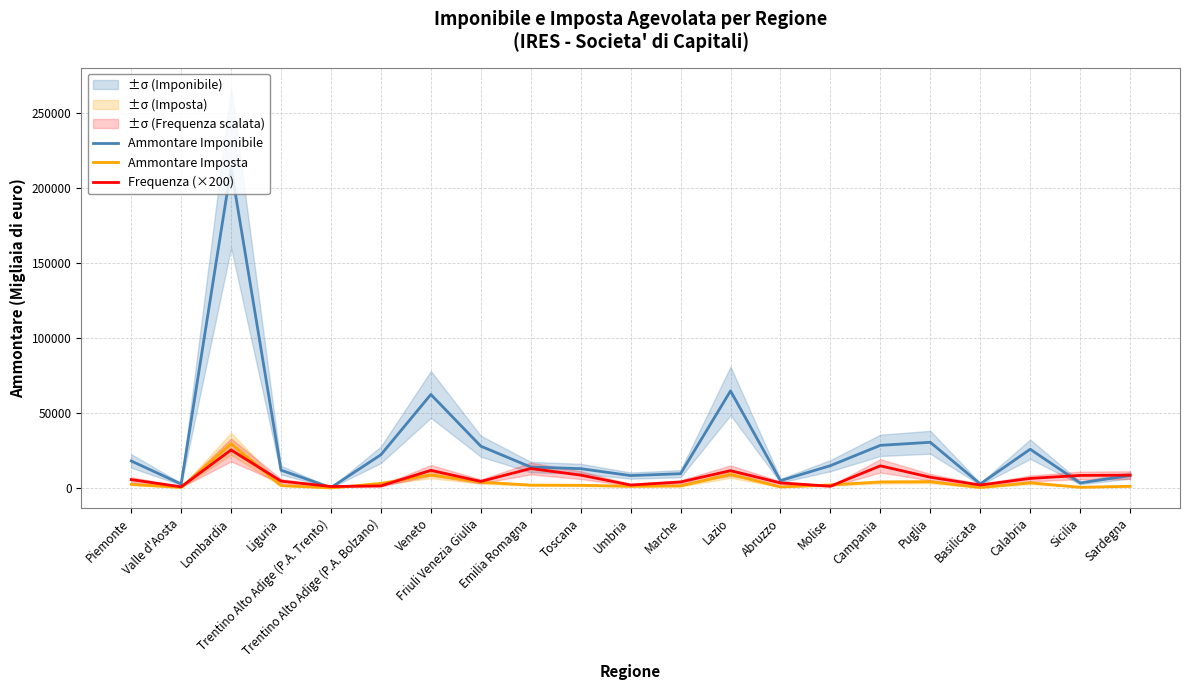

At which category does Ammontare Imposta reach its first local valley?

Valle d'Aosta